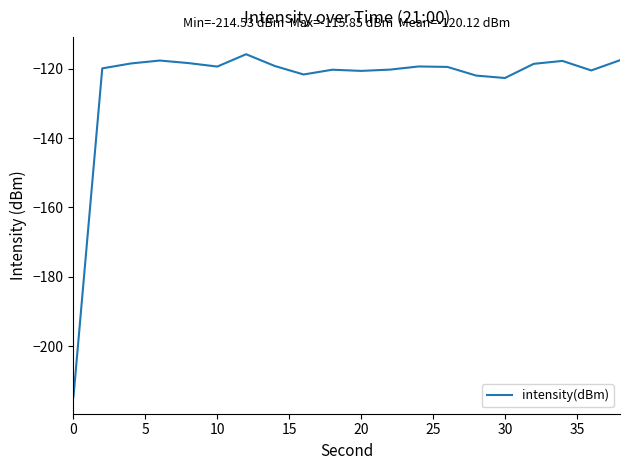

What is the smallest value displayed?

-214.5